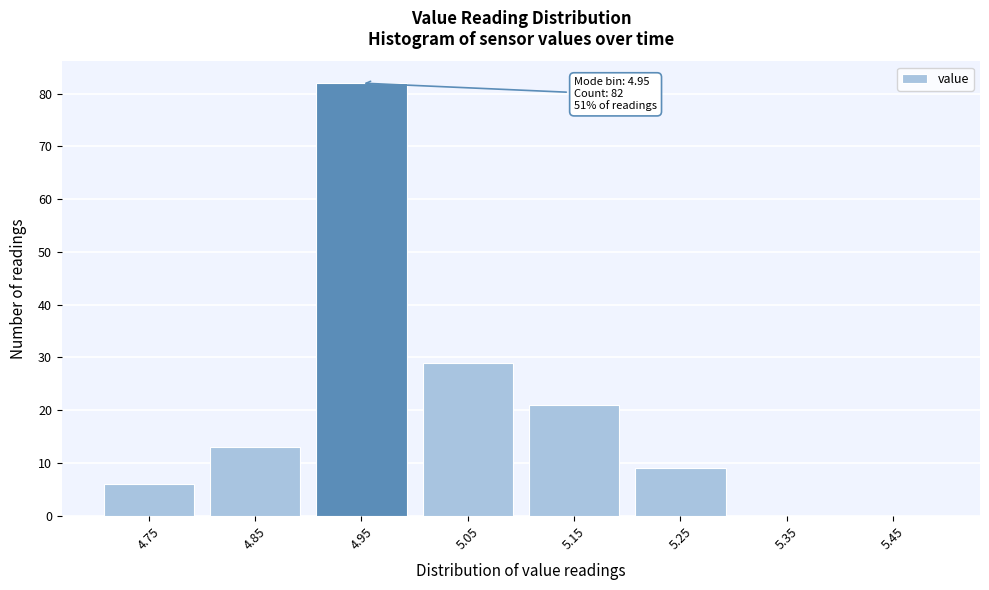

Reading left to right, extract all data points from this chart.

4.75=6	4.85=13	4.95=82	5.05=29	5.15=21	5.25=9	5.35=0	5.45=0